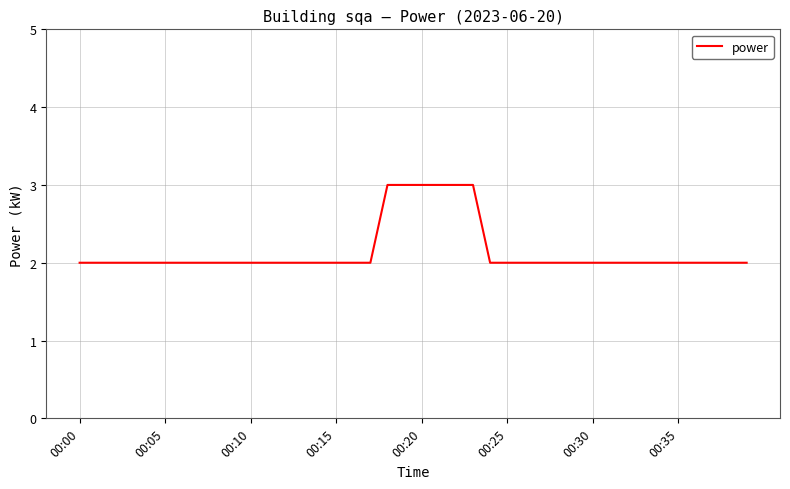

What is the maximum value shown in the chart?

3